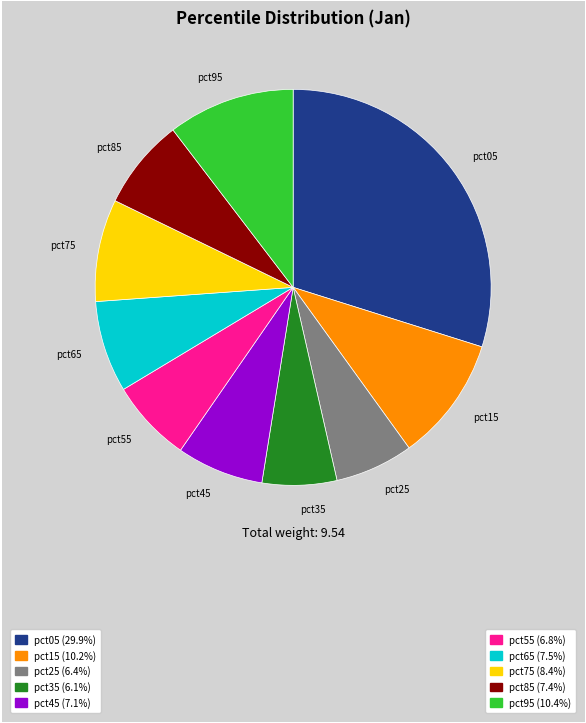

Which has a higher value, pct55 or pct75?

pct75